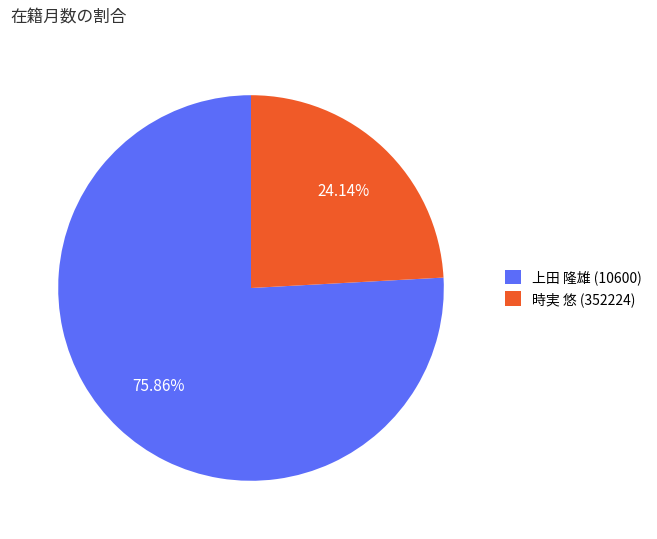

To the nearest percent, what is the difference between the largest and smallest slice percentages?

52%